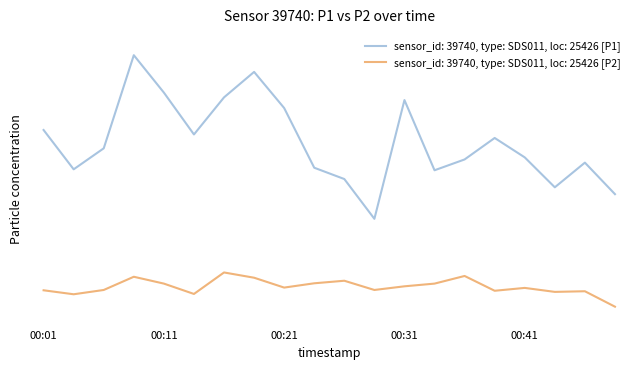

Does the chart display data point markers on the line(s)?

No